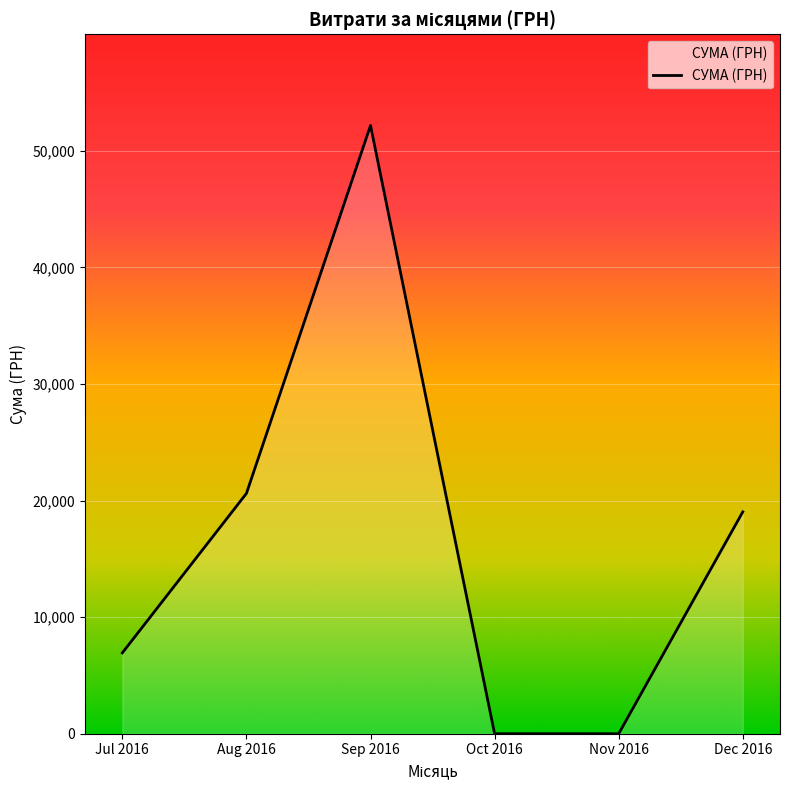

What is the maximum value shown in the chart?

52170.0